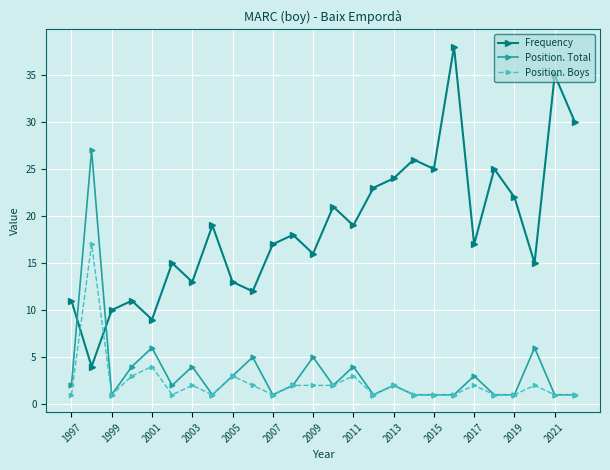

Which series has the largest total across all categories?

Frequency